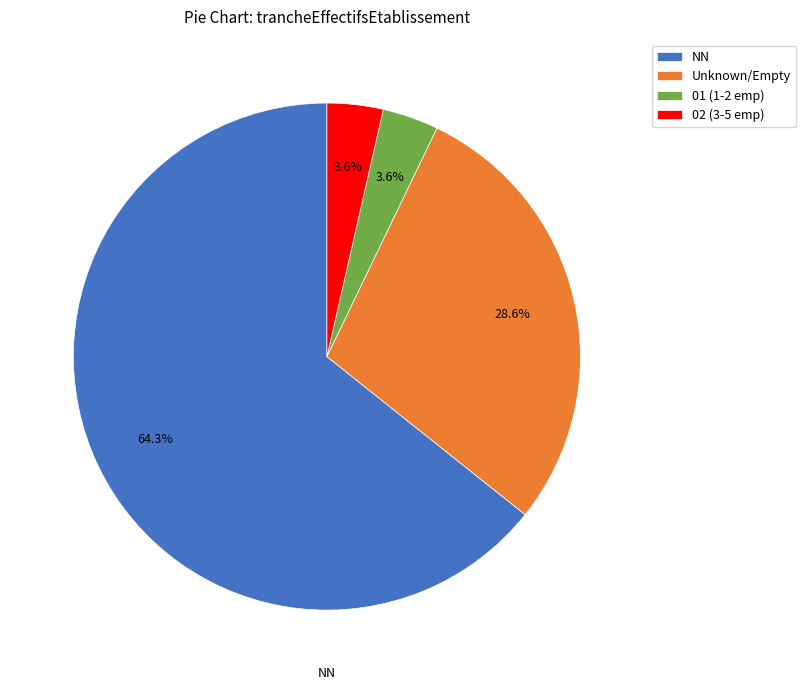

Which has a higher value, NN or 02 (3-5 emp)?

NN